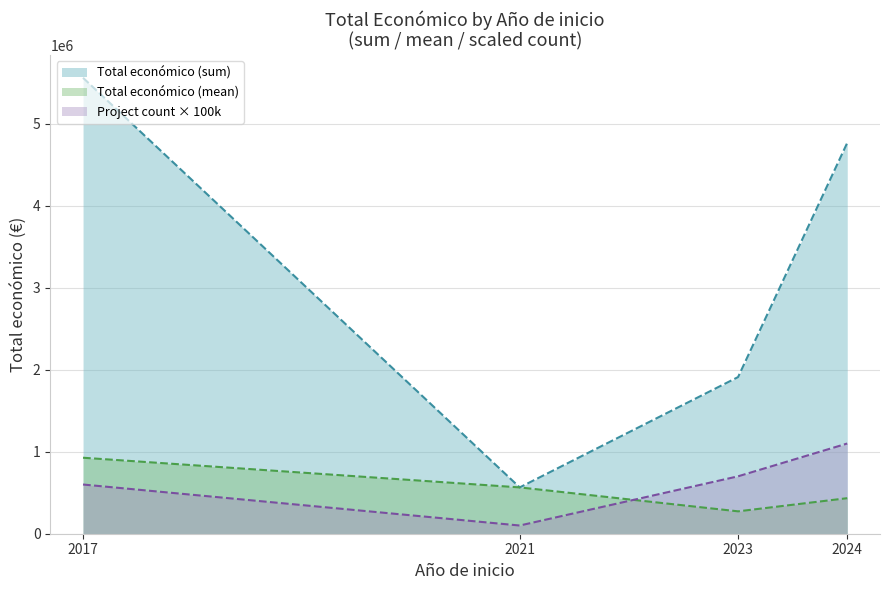

What is the highest value of the Project count × 100k series?

1100000.0